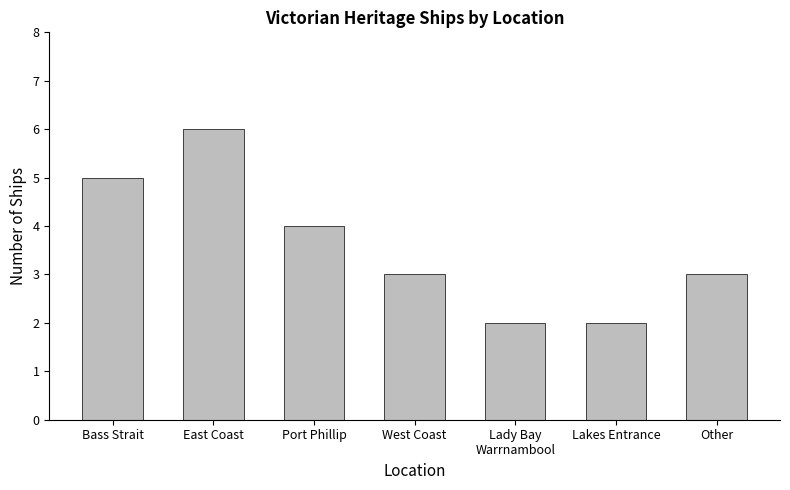

What position from the right is Other?

1